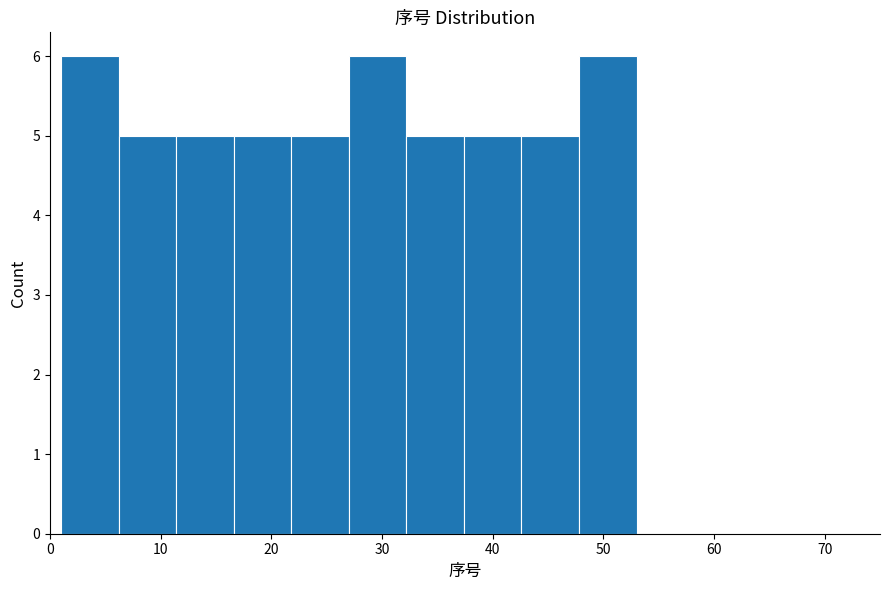

Reading left to right, transcribe this chart: for each bar, give the range it covers on the x-axis and its height. Neither the bar edges nor the heights are printed on the chart, so give them approximately, as read against the axes.

1.0 to 6.2: 6
6.2 to 11.4: 5
11.4 to 16.6: 5
16.6 to 21.8: 5
21.8 to 27.0: 5
27.0 to 32.2: 6
32.2 to 37.4: 5
37.4 to 42.6: 5
42.6 to 47.8: 5
47.8 to 53.0: 6